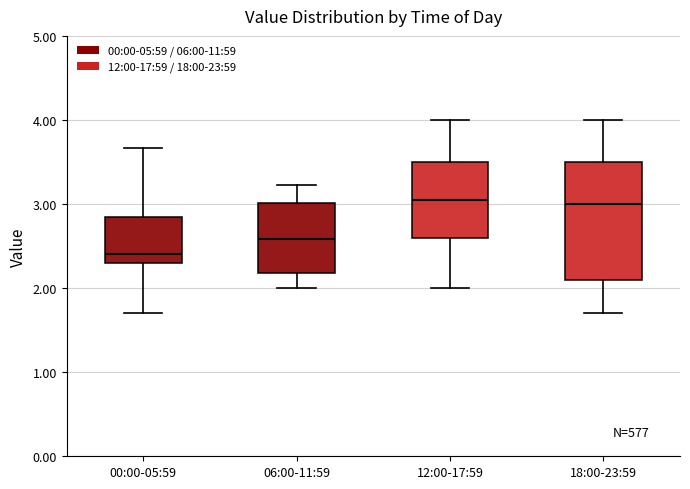

Which box's median line is the lowest?

00:00-05:59